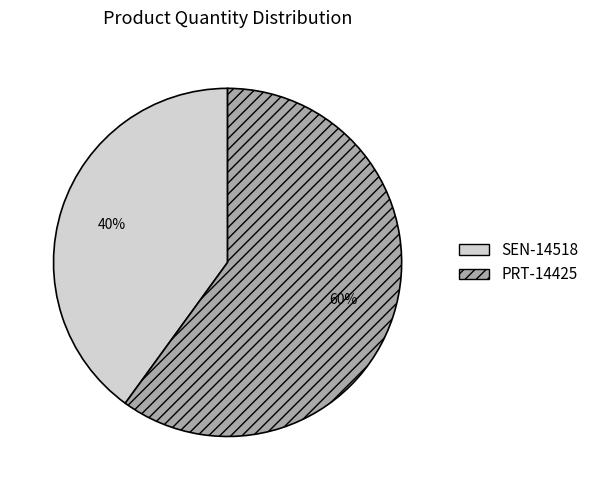

Count the number of slices in the pie.

2